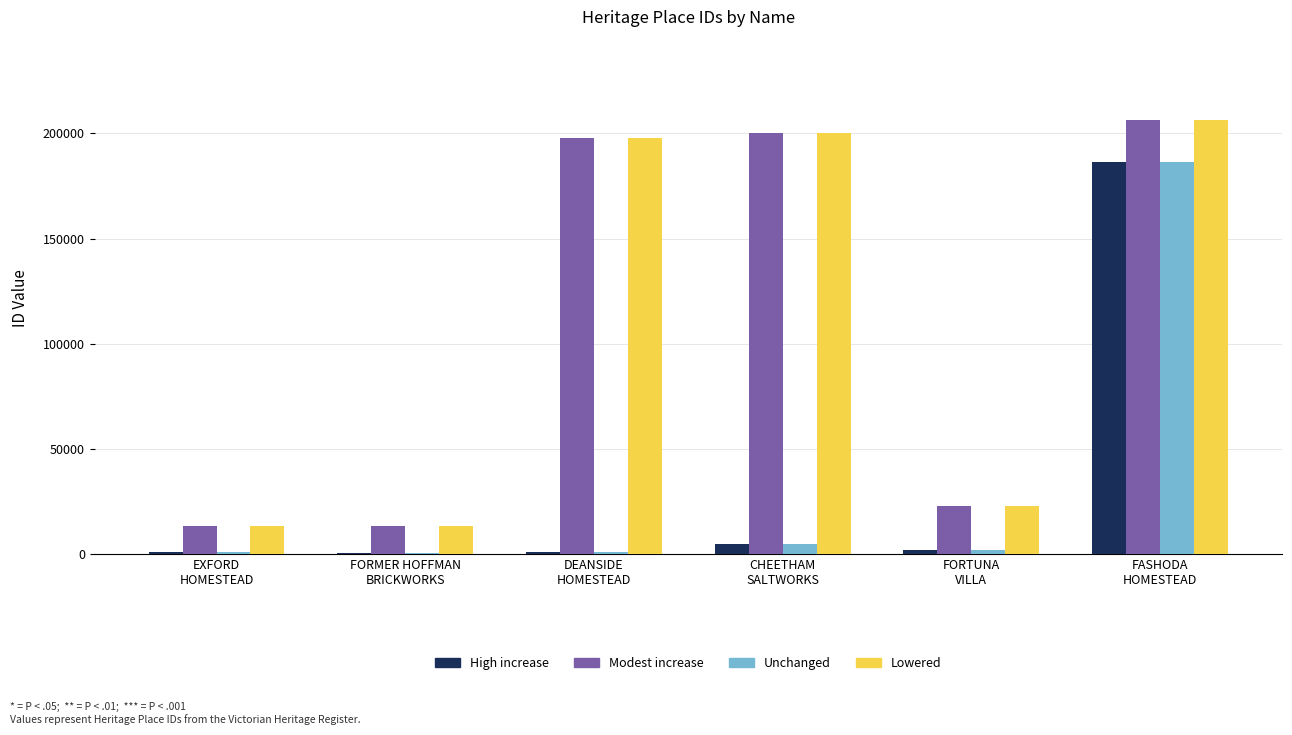

What is the difference between the Unchanged values at FORMER HOFFMAN
BRICKWORKS and FASHODA
HOMESTEAD?

186071